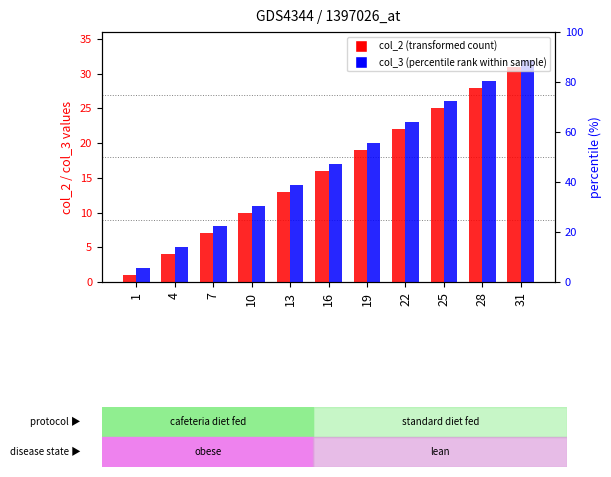

Does the chart contain any negative values?

No